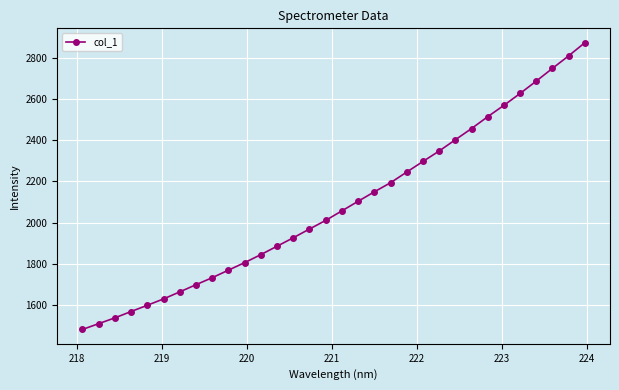

What is the difference between the maximum and minimum values?

1396.7